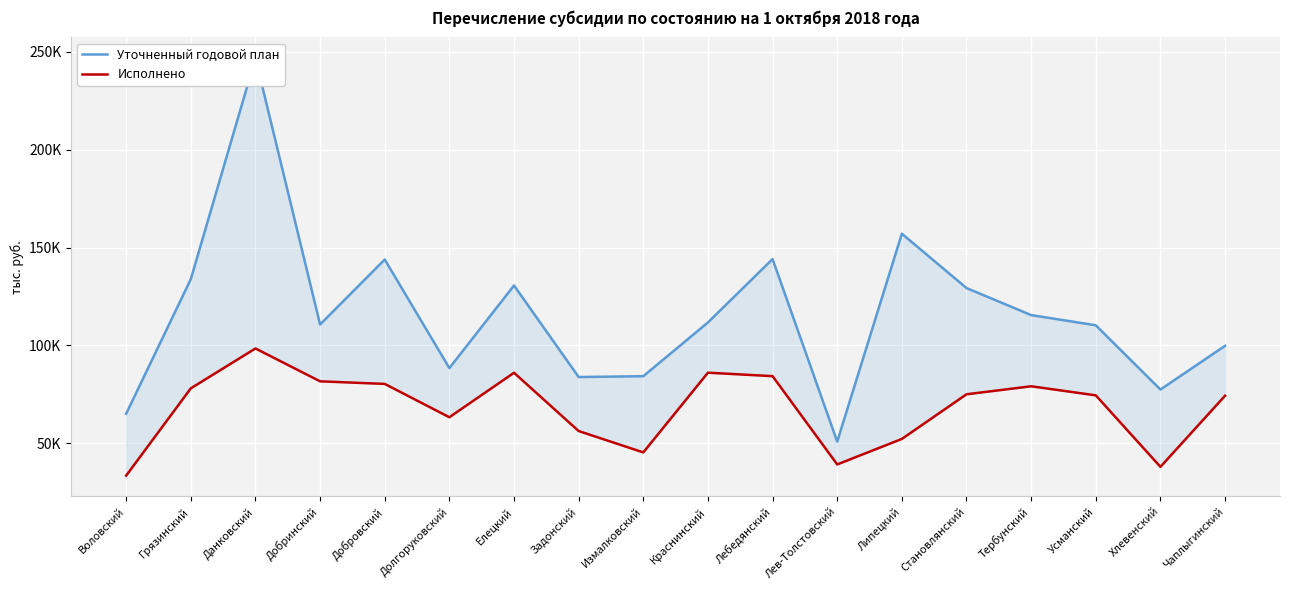

How many interior local peaks does the Уточненный годовой план series have?

5